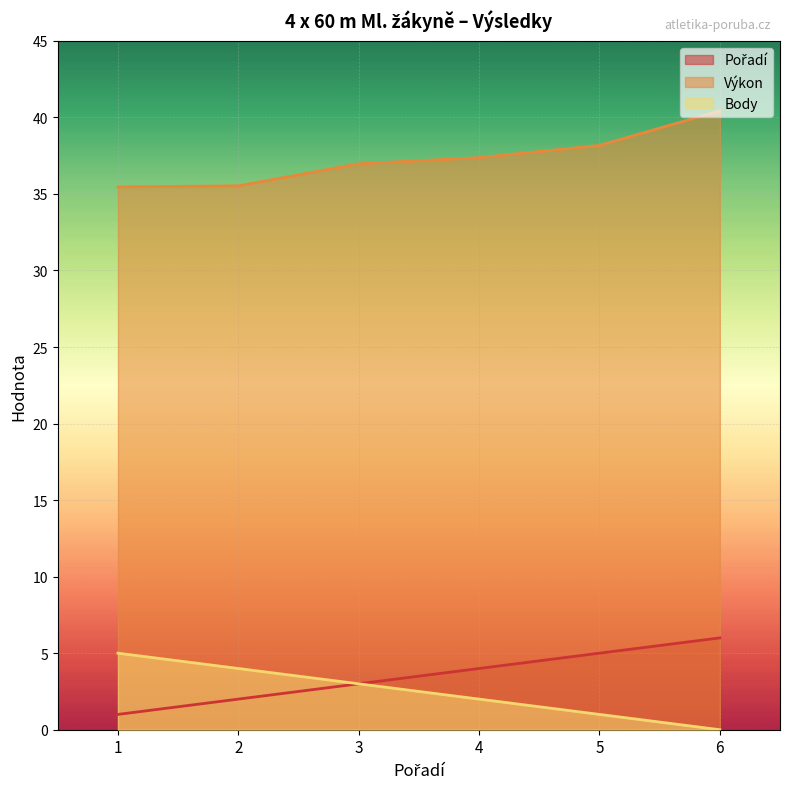

Rank the series at 5 from highest to lowest value.

Výkon, Pořadí, Body